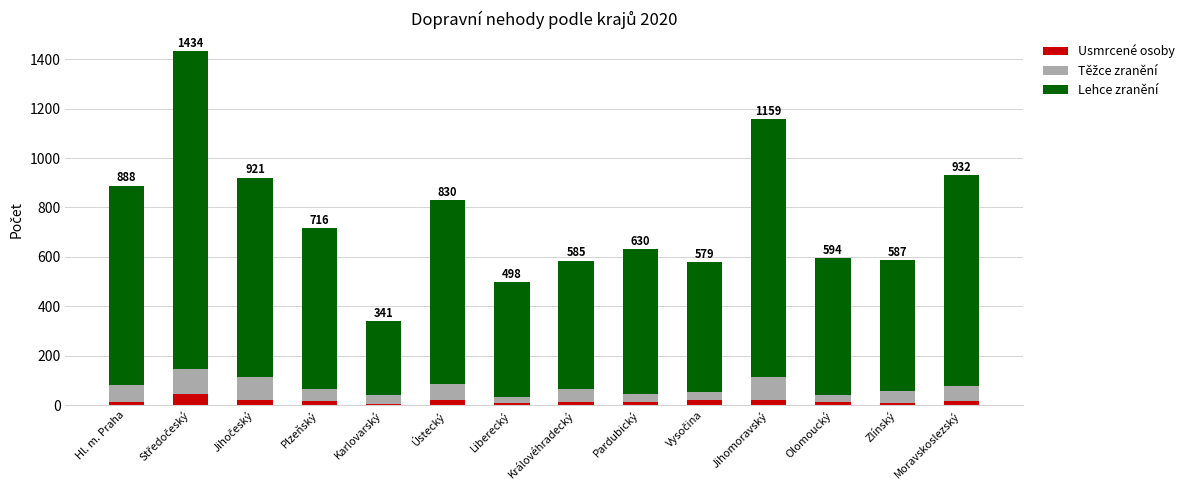

What is the maximum value for Usmrcené osoby?

45